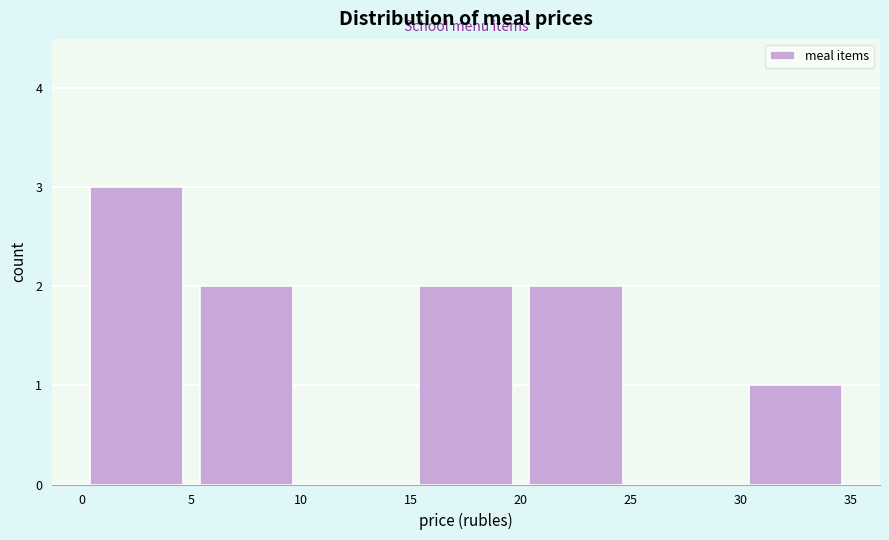

Reading left to right, list every bar in this chart as the range it spans on the x-axis followed by its height. The values are not printed on the chart, so give them approximately, as read against the axis.

0 to 5: 3
5 to 10: 2
10 to 15: 0
15 to 20: 2
20 to 25: 2
25 to 30: 0
30 to 35: 1